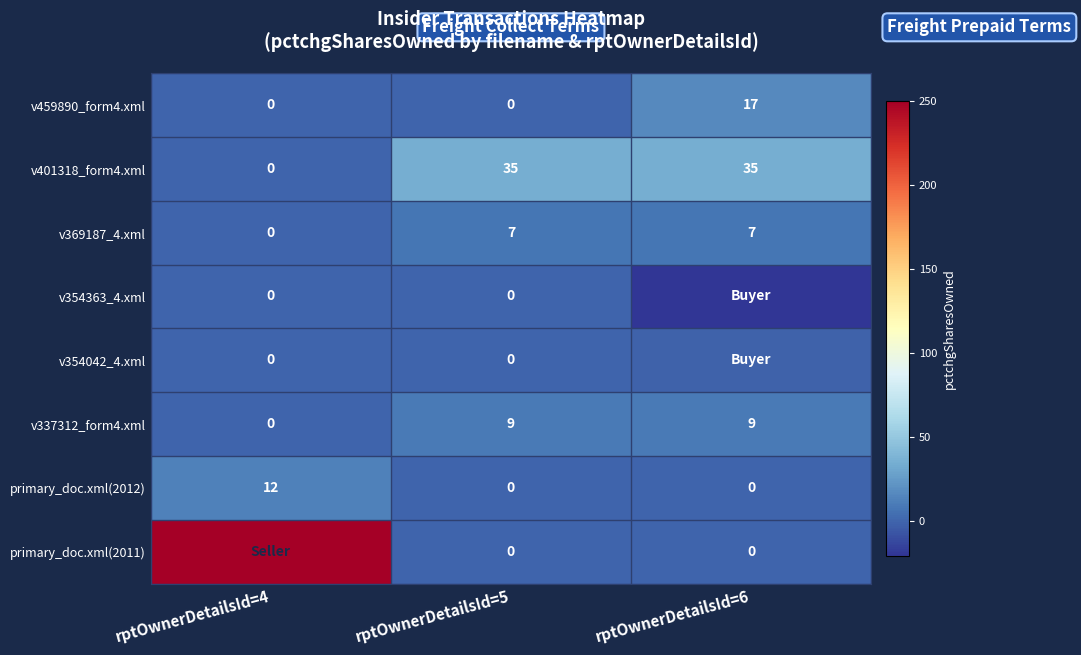

How many data points does each series have?

3